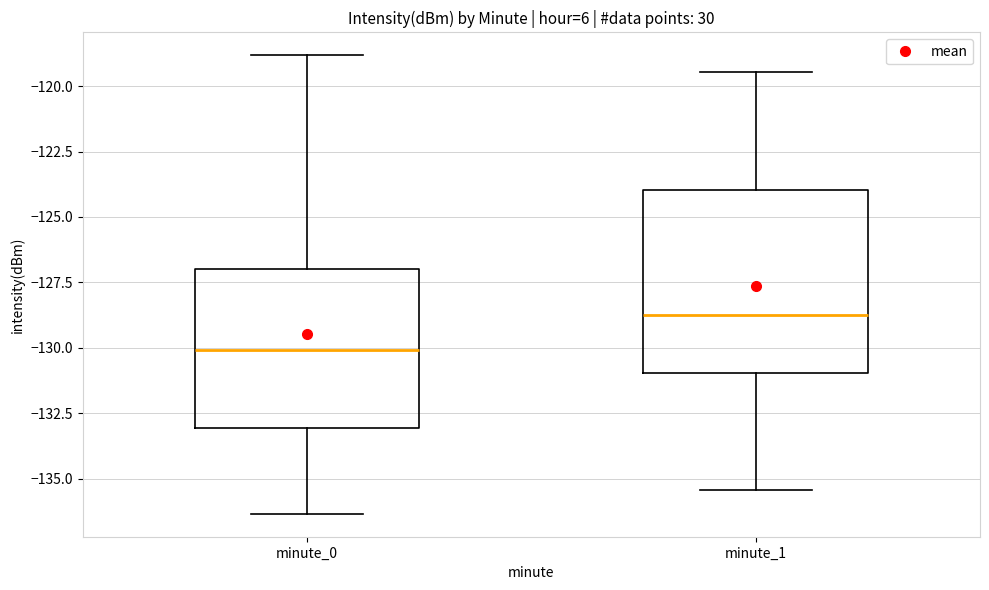

Reading left to right, transcribe this box plot: for each box, give where its median line is, the range the box spans, and where its two whiskers end, as read against the y-axis. The values are not printed on the chart, so give them approximately, as read against the axis.

minute_0: median -130.0, box -133.0 to -127.0, whiskers -136.5 to -119.0
minute_1: median -128.5, box -131.0 to -124.0, whiskers -135.5 to -119.5